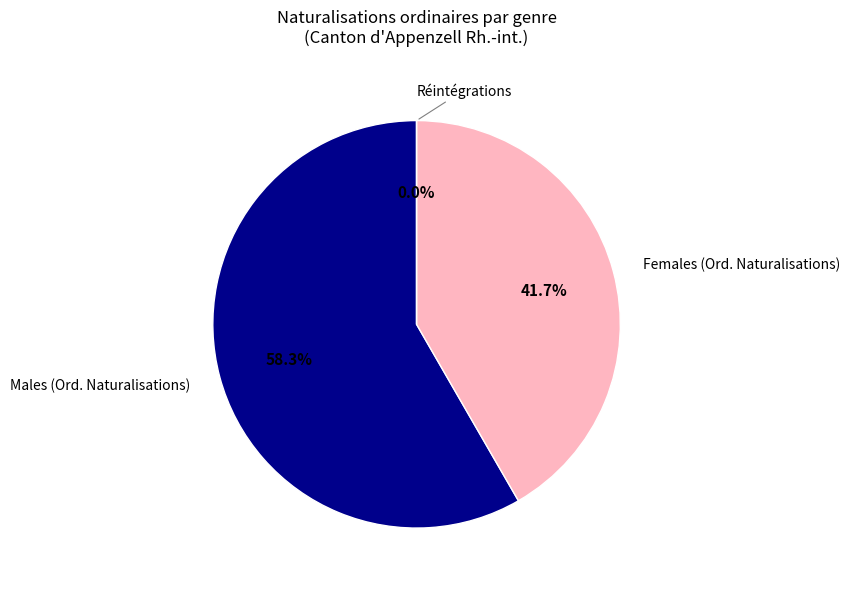

True or false: Réintégrations accounts for 1% of the total.

False